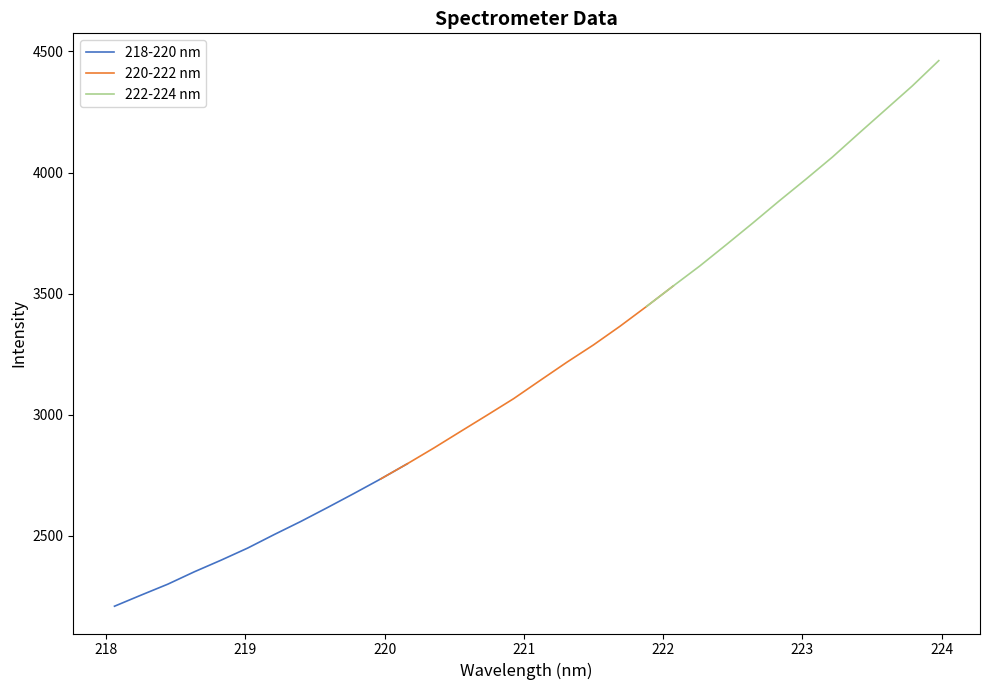

True or false: 222-224 nm and 220-222 nm cross at least once.

False